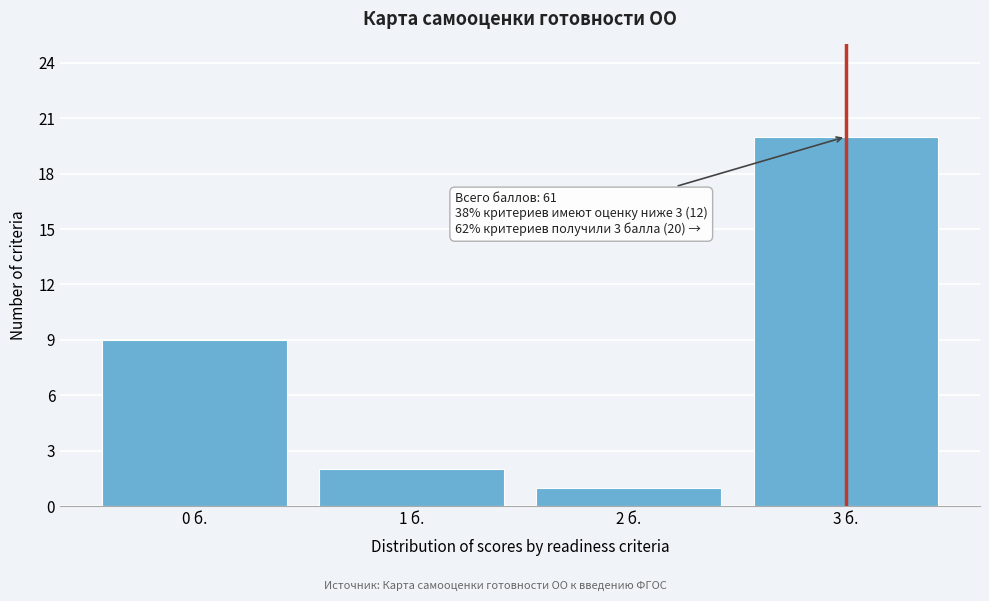

Reading left to right, list all the values displayed in this chart.

0 б.=9	1 б.=2	2 б.=1	3 б.=20